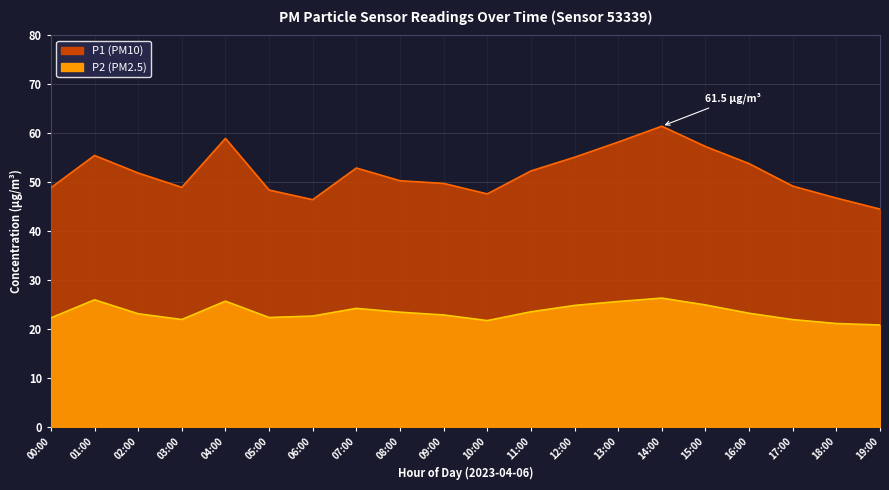

What is the difference between the maximum and minimum values in the P1 series?

17.0